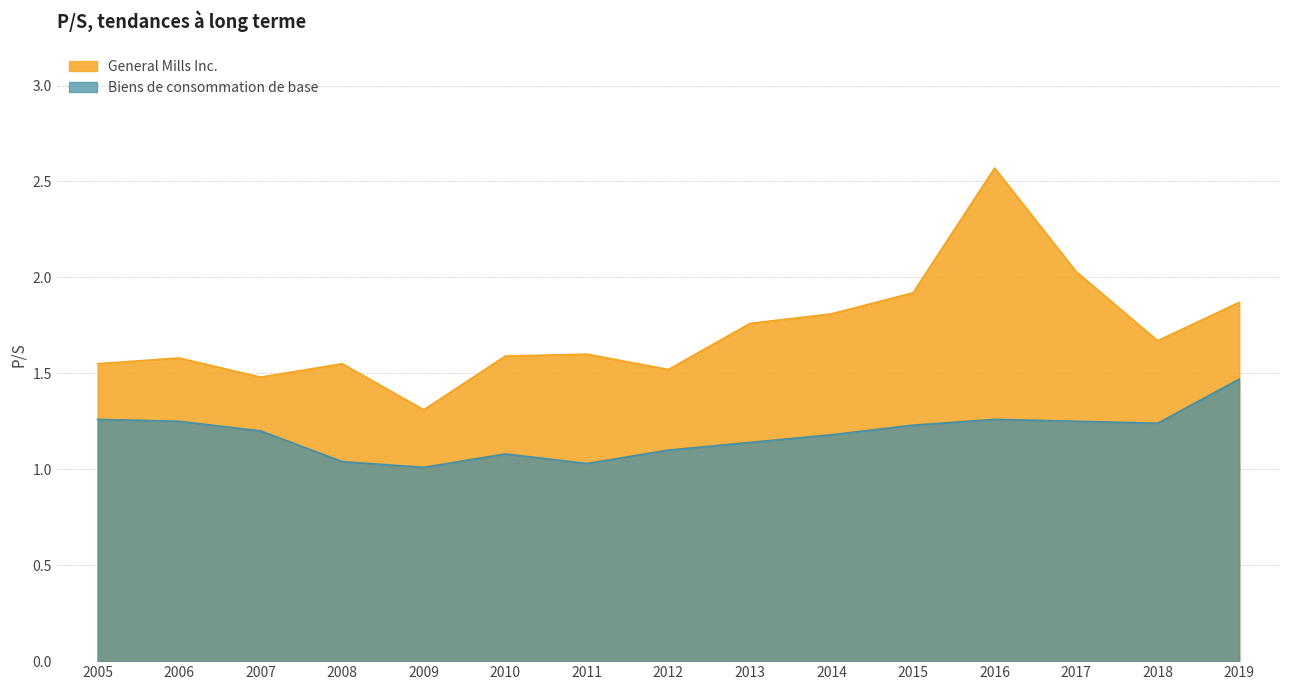

True or false: General Mills Inc. and Biens de consommation de base cross at least once.

False